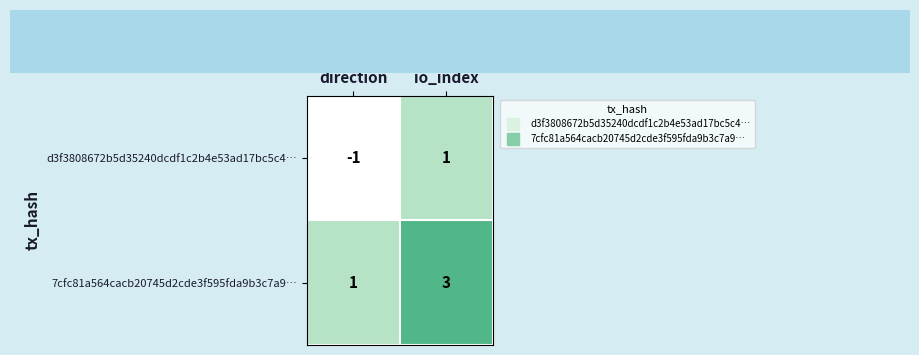

Is it true that d3f3808672b5d35240dcdf1c2b4e53ad17bc5c4… equals 1 at io_index?

True